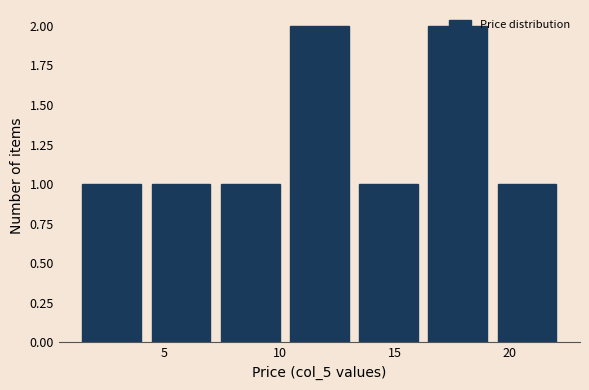

Reading left to right, list every bar in this chart as the range it spans on the x-axis followed by its height. Neither the bar edges nor the heights are printed on the chart, so give them approximately, as read against the axes.

1.5 to 4.5: 1
4.5 to 7.5: 1
7.5 to 10.5: 1
10.5 to 13.5: 2
13.5 to 16.5: 1
16.5 to 19.5: 2
19.5 to 22.5: 1